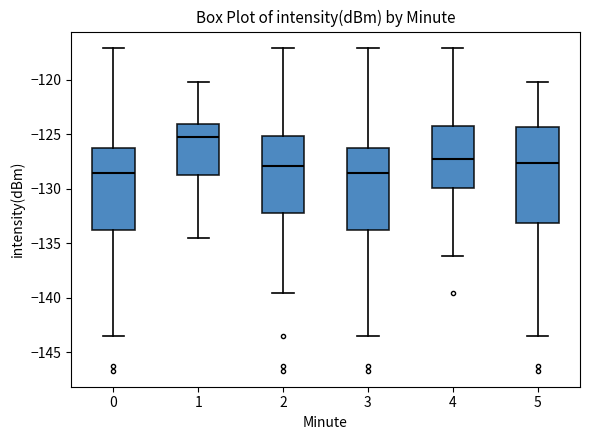

Reading left to right, read every box against the y-axis: the position of its median line, the range the box covers, and the ends of its whiskers. The values are not printed on the chart, so give them approximately, as read against the axis.

0: median -128.5, box -134.0 to -126.5, whiskers -143.5 to -117.0
1: median -125.0, box -129.0 to -124.0, whiskers -134.5 to -120.0
2: median -128.0, box -132.0 to -125.0, whiskers -139.5 to -117.0
3: median -128.5, box -134.0 to -126.5, whiskers -143.5 to -117.0
4: median -127.0, box -130.0 to -124.0, whiskers -136.0 to -117.0
5: median -127.5, box -133.0 to -124.5, whiskers -143.5 to -120.0